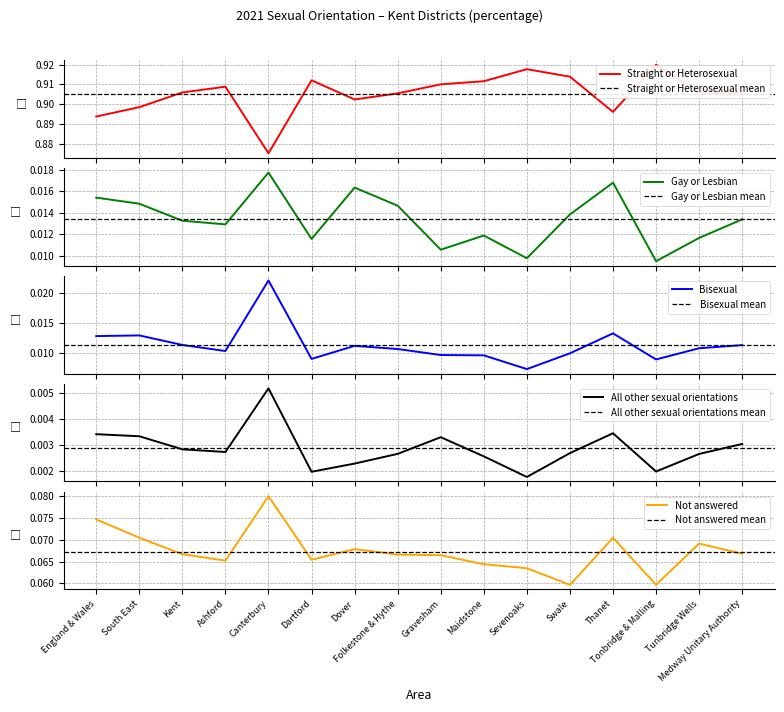

Is the value of Not answered at Swale greater than the value of Gay or Lesbian at Ashford?

Yes